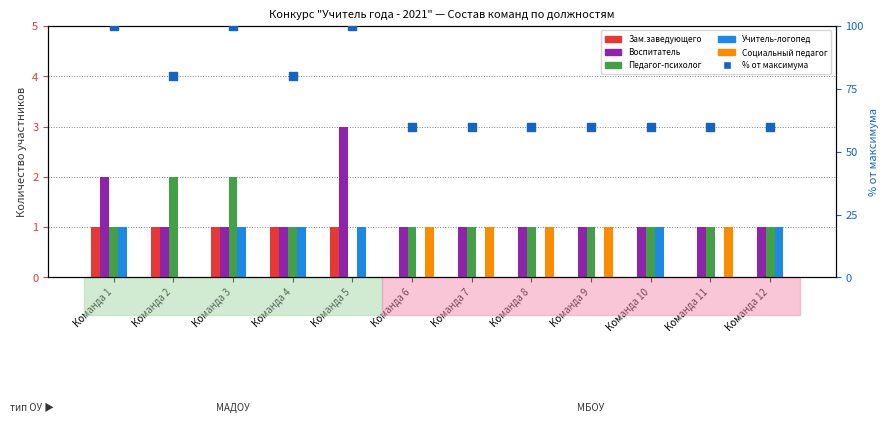

Which series has the widest spread of Y values?

% от максимума